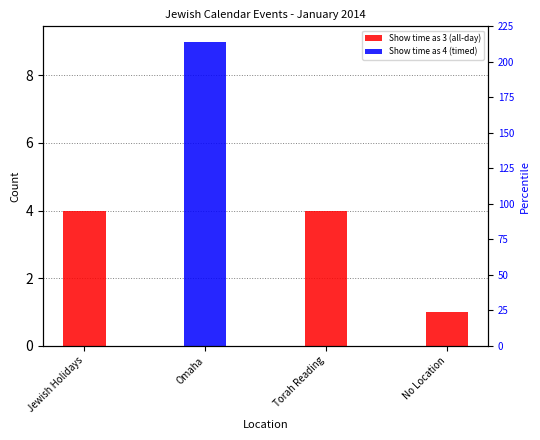

Rank the series by their maximum value, from highest to lowest.

Show time as 4 (timed), Show time as 3 (all-day)